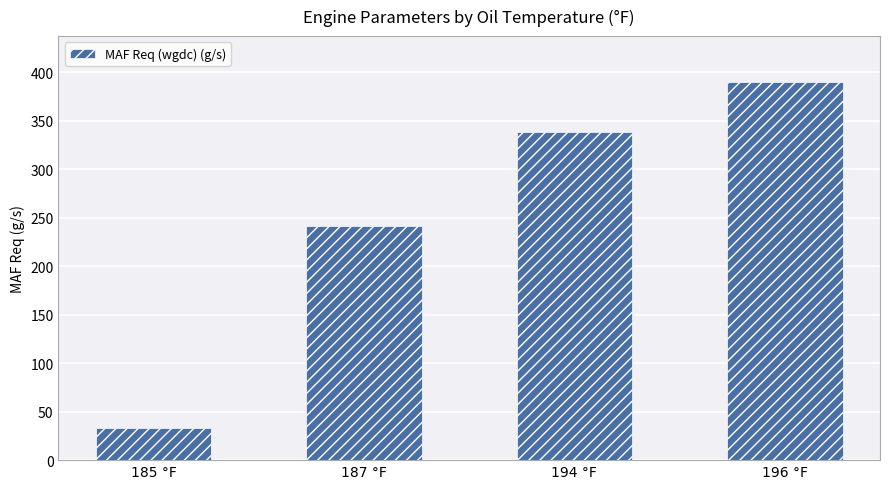

Are the bars horizontal?

No